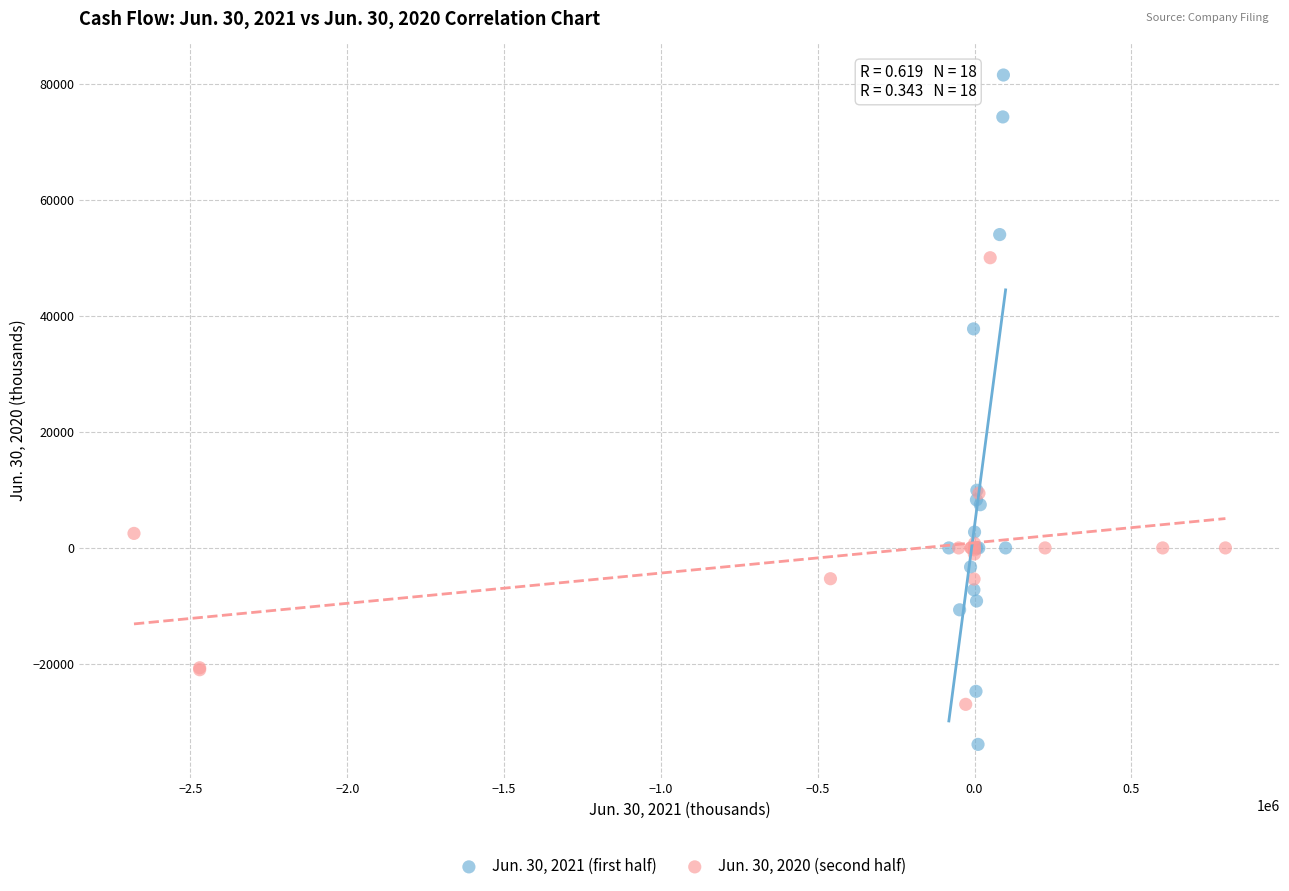

Which series has the largest Y range (max minus min)?

Jun. 30, 2021 (first half)